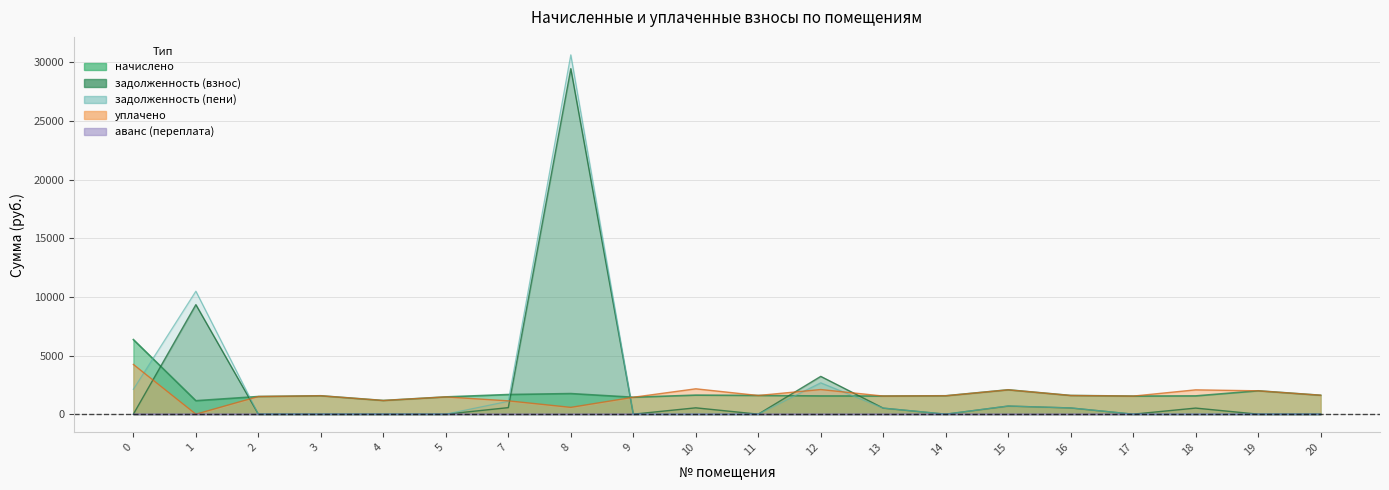

At which category does задолженность (пени) reach its first local peak?

1